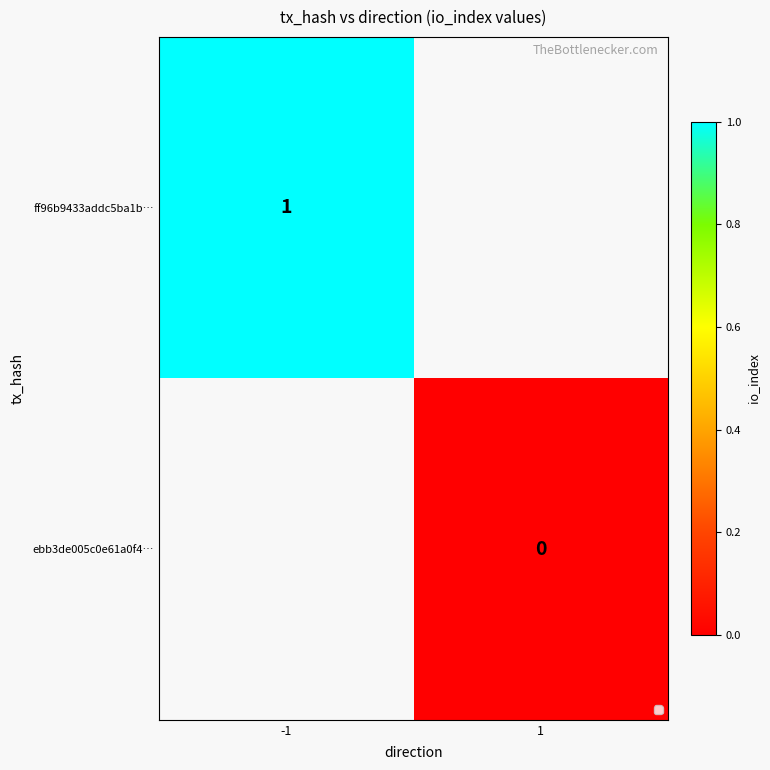

Count the number of categories in the chart.

2